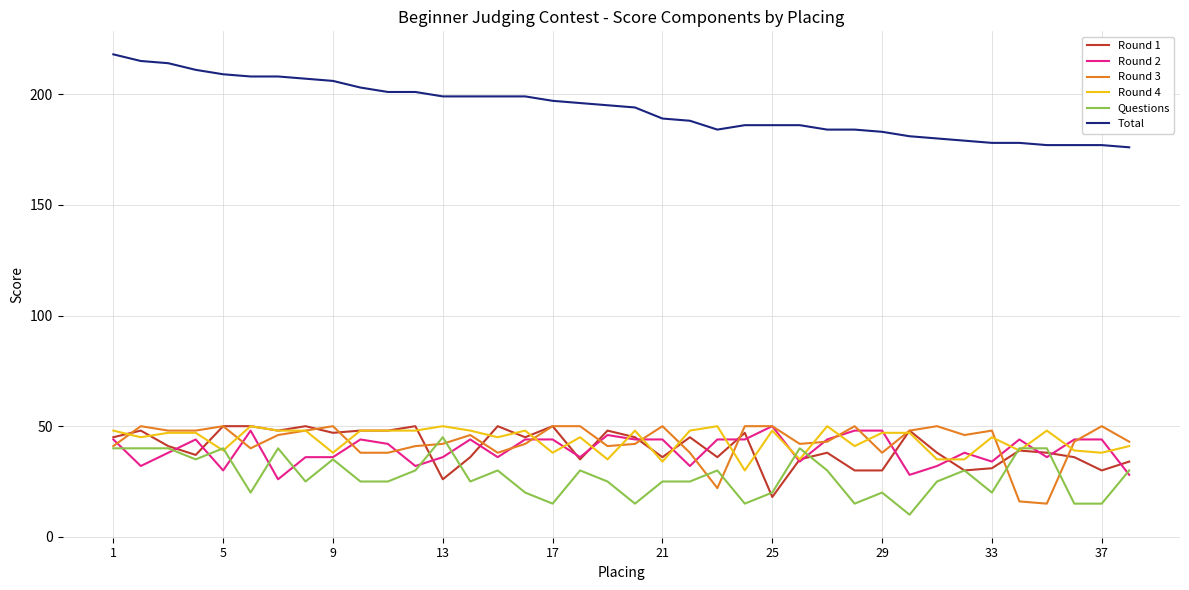

Which series has the largest total across all categories?

Total